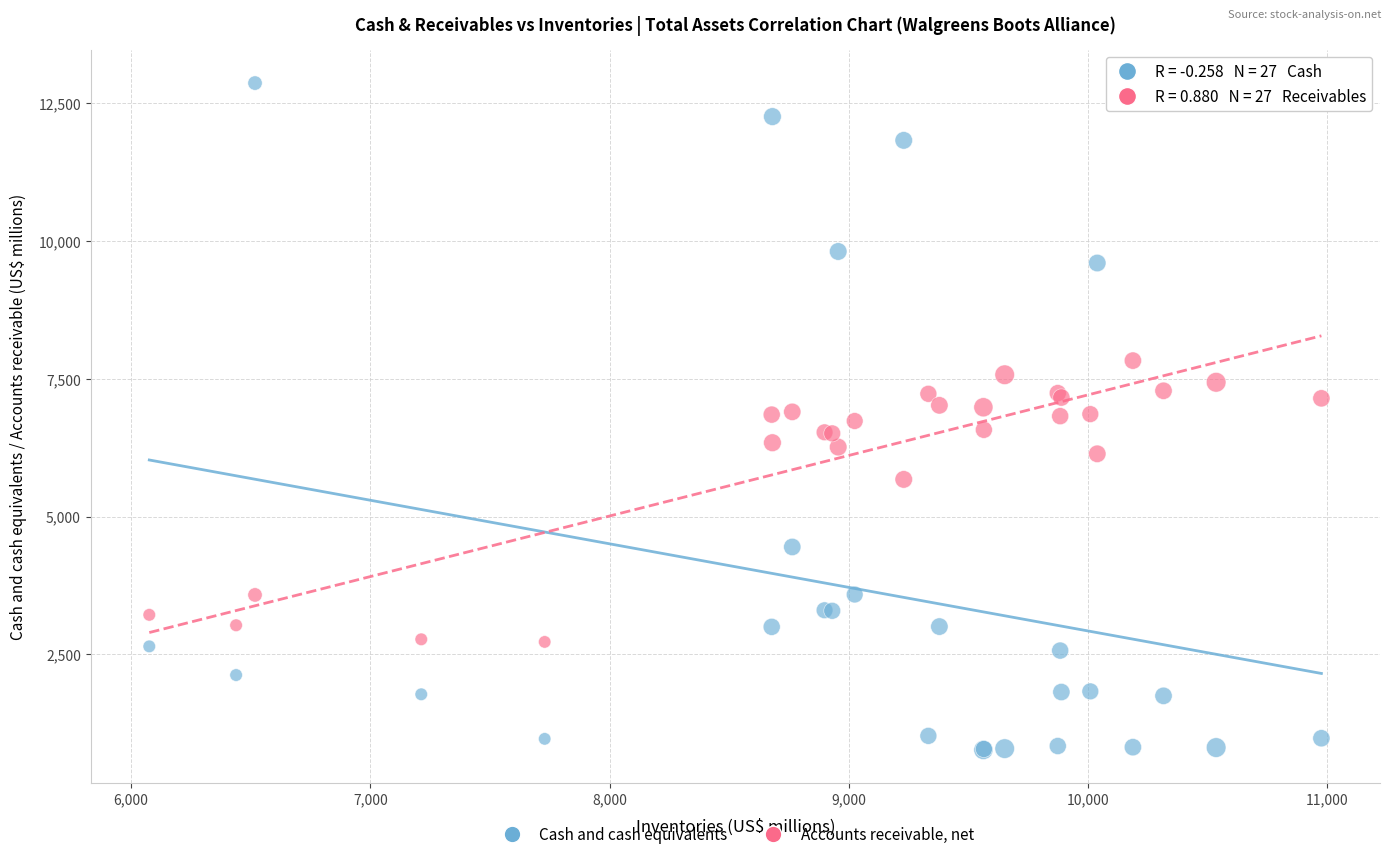

In the Accounts receivable, net series, what Y value is closest to 5277?

5674